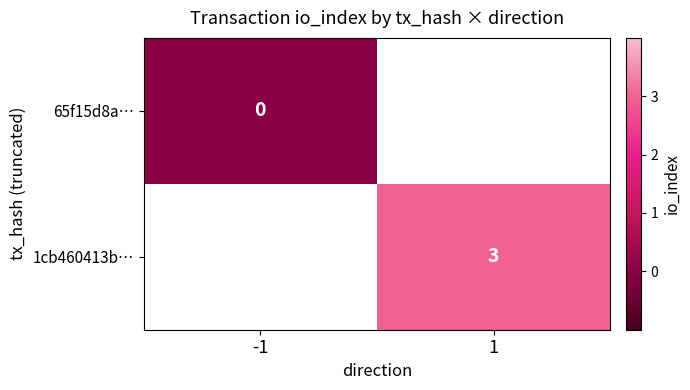

At how many categories does at least one series exceed 2?

1